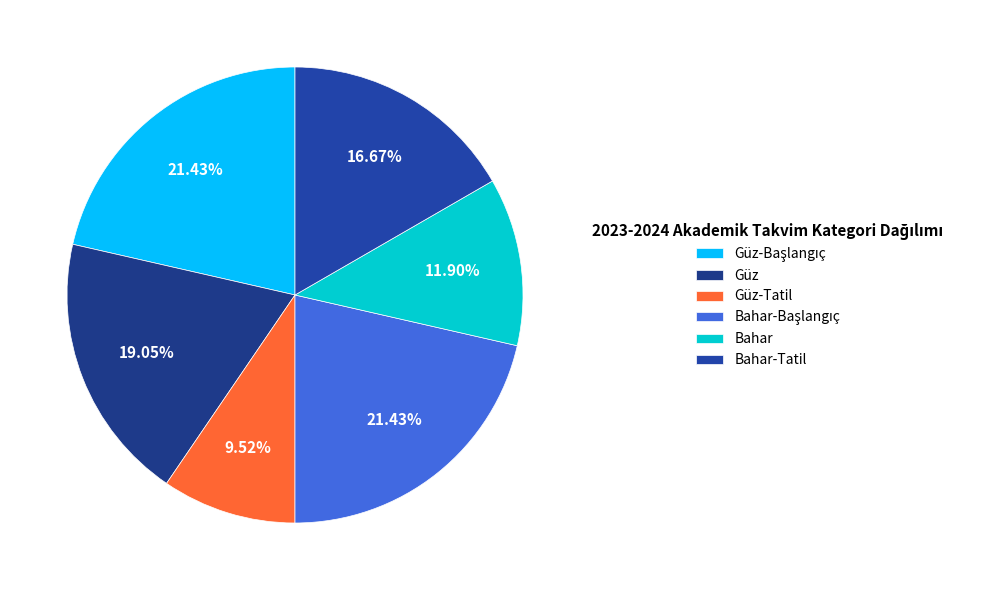

How many segments does this pie chart have?

6